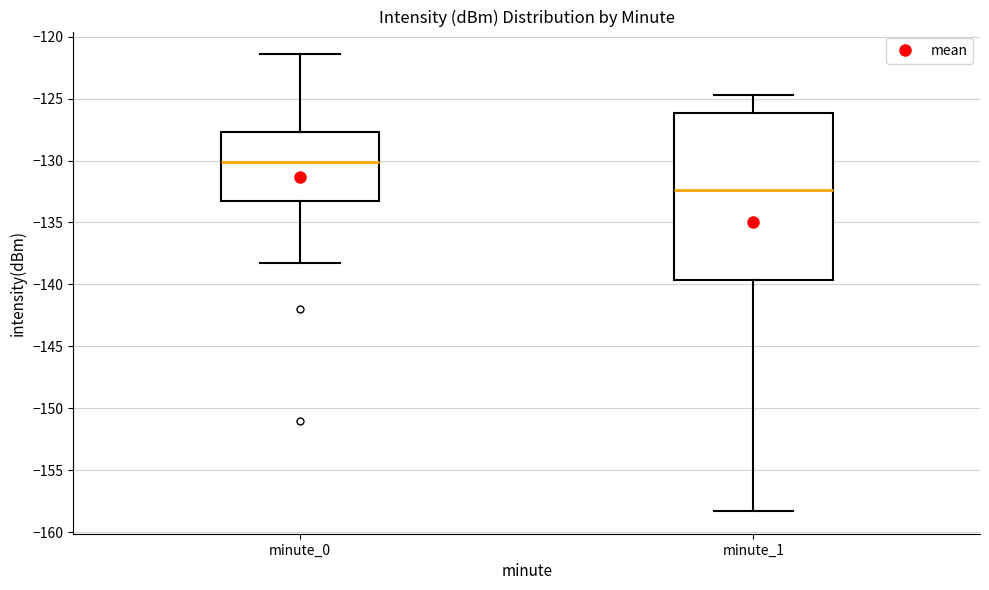

Reading left to right, read every box against the y-axis: the position of its median line, the range the box covers, and the ends of its whiskers. The values are not printed on the chart, so give them approximately, as read against the axis.

minute_0: median -130.0, box -133.5 to -127.5, whiskers -138.0 to -121.5
minute_1: median -132.5, box -139.5 to -126.0, whiskers -158.5 to -124.5